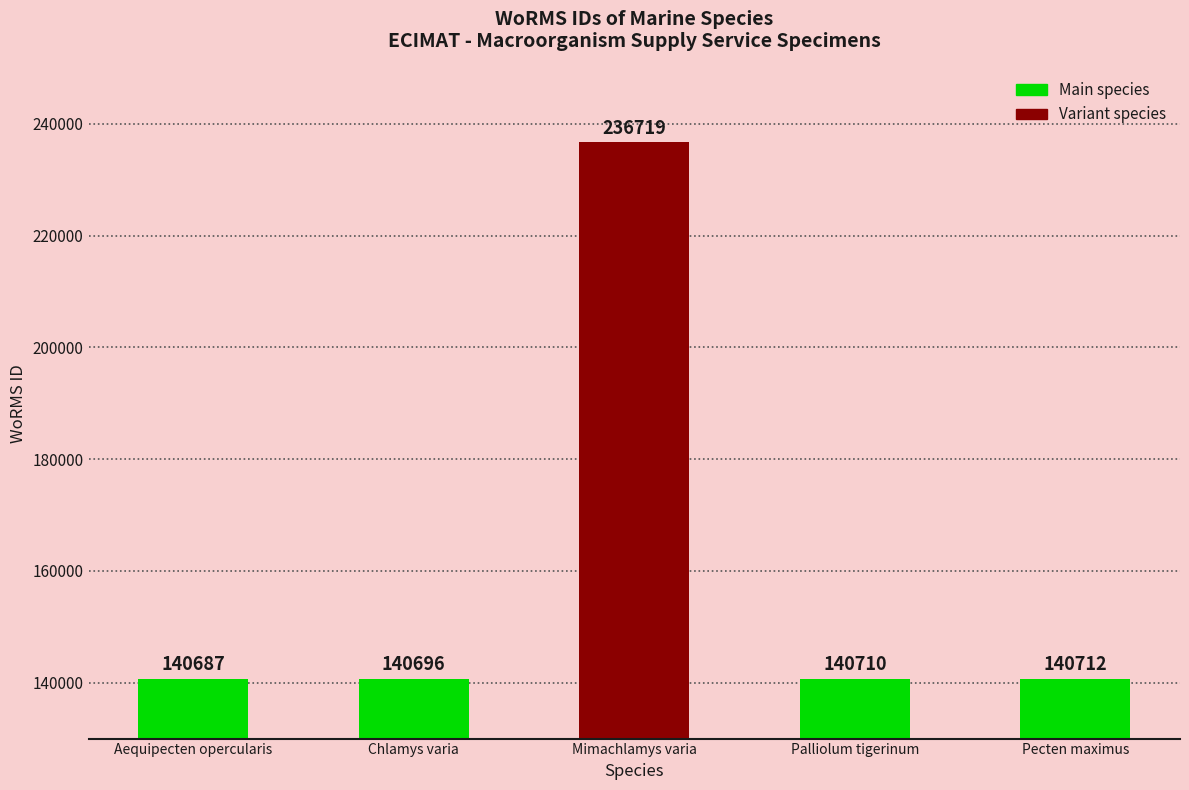

What is the average value?

159905